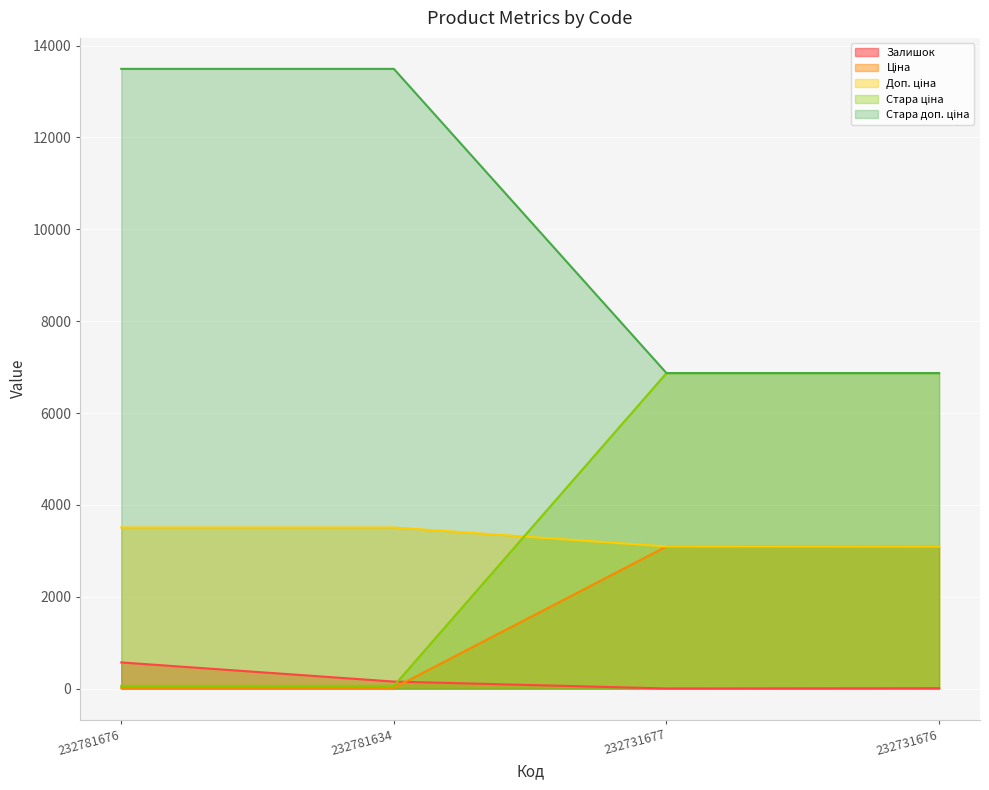

What is the total value across all series at 232781676?

17646.8